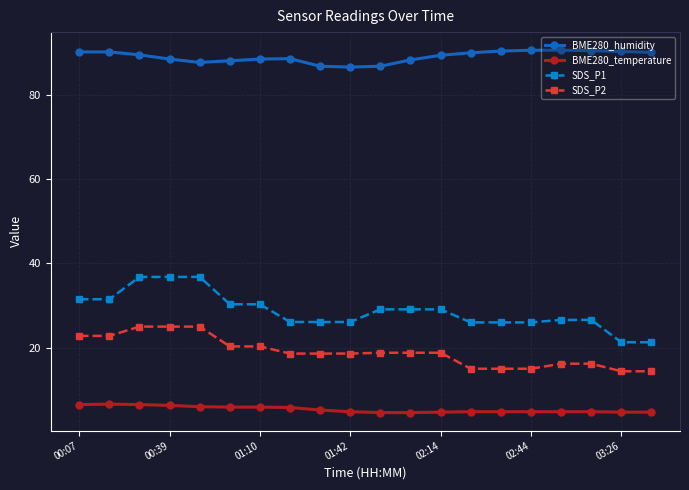

What are all the series names shown in the legend?

BME280_humidity, BME280_temperature, SDS_P1, SDS_P2